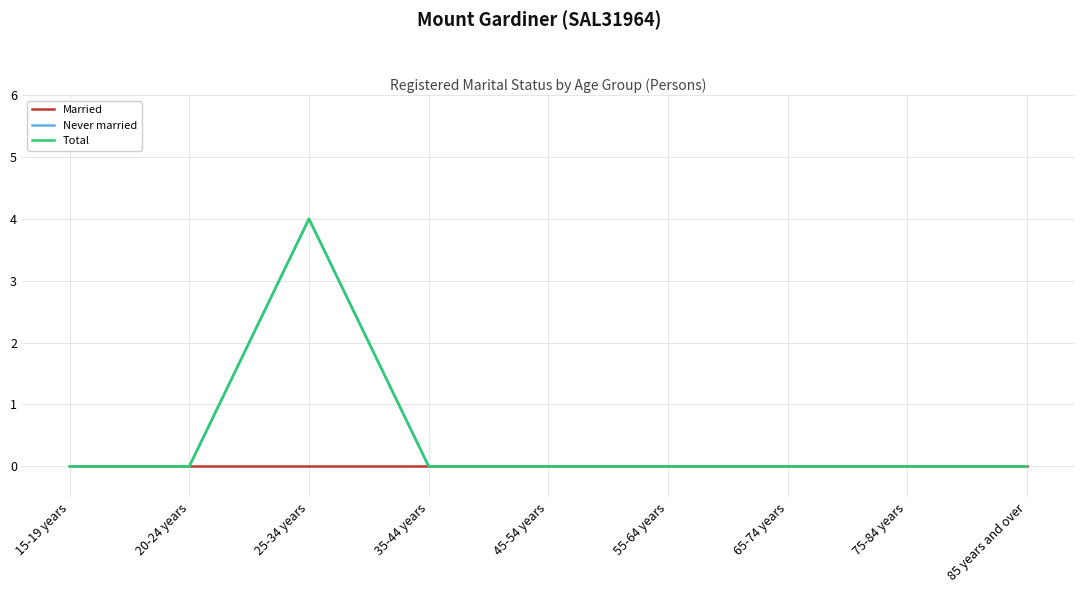

What position from the right is 55-64 years?

4